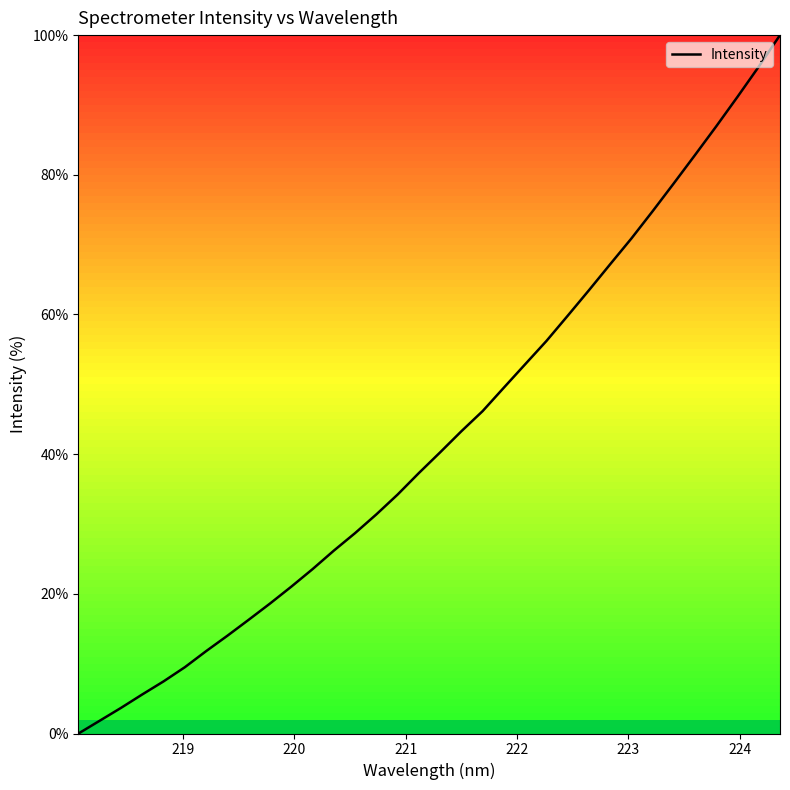

How many distinct data groups are displayed?

1